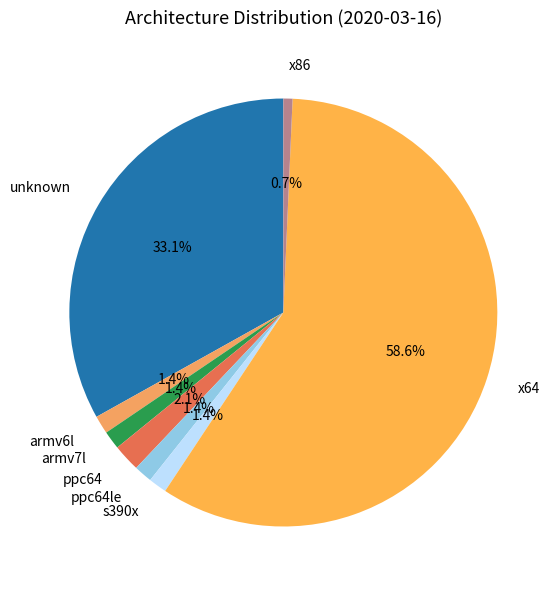

To the nearest percent, what portion does unknown represent?

33%